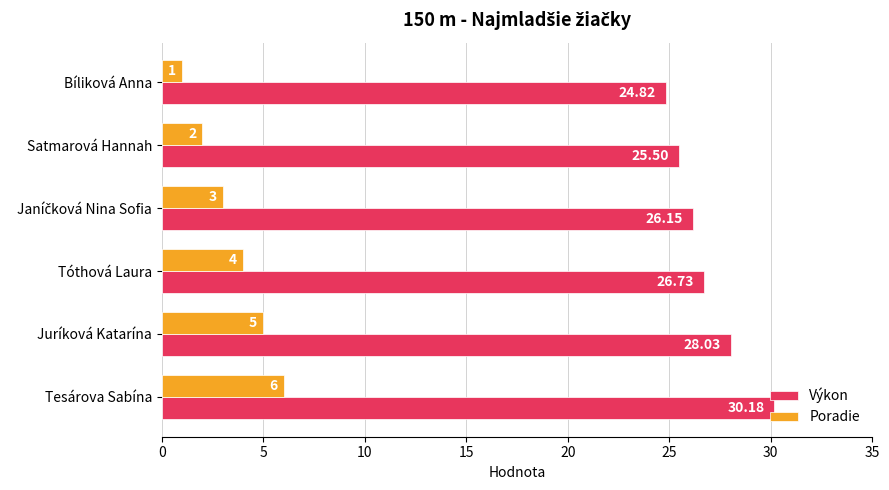

What is the difference between the maximum and minimum values in the Poradie series?

5.0